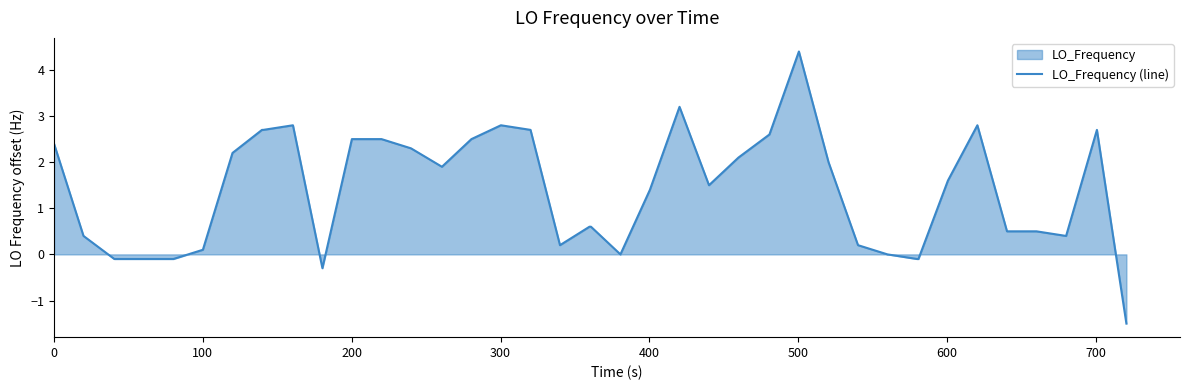

What is the greatest value displayed?

4.4